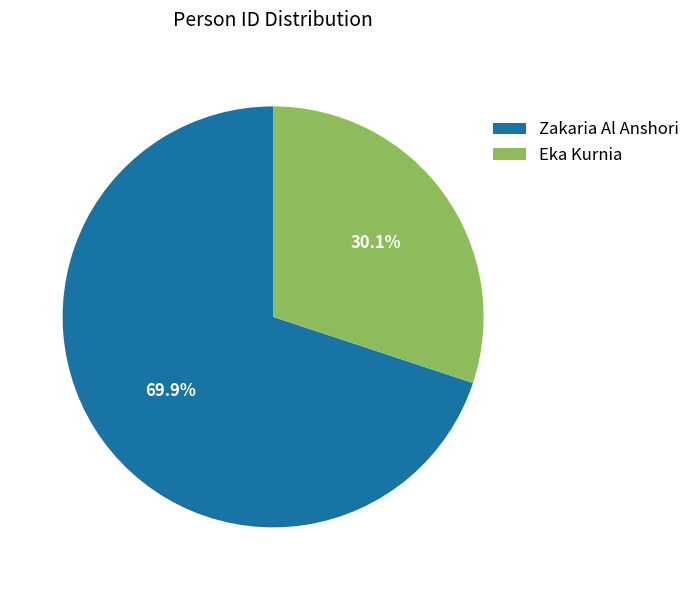

Rank the categories by value from lowest to highest.

Eka Kurnia, Zakaria Al Anshori